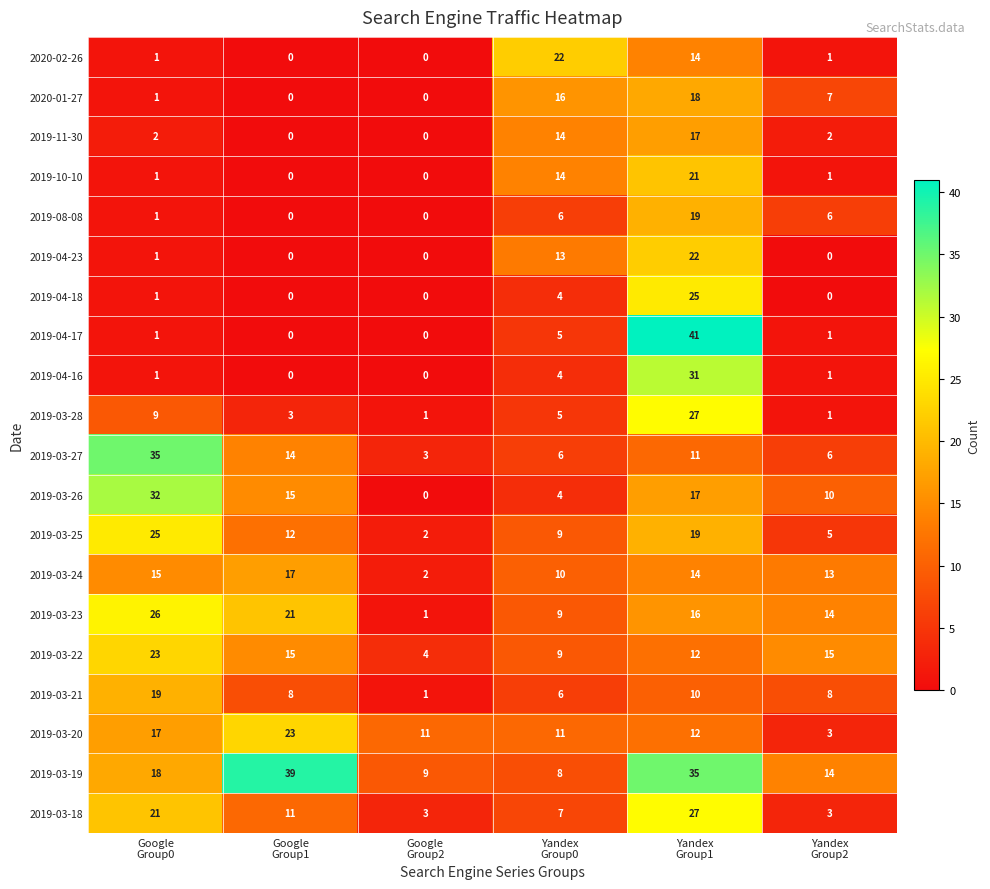

At how many categories does at least one series exceed 3?

6